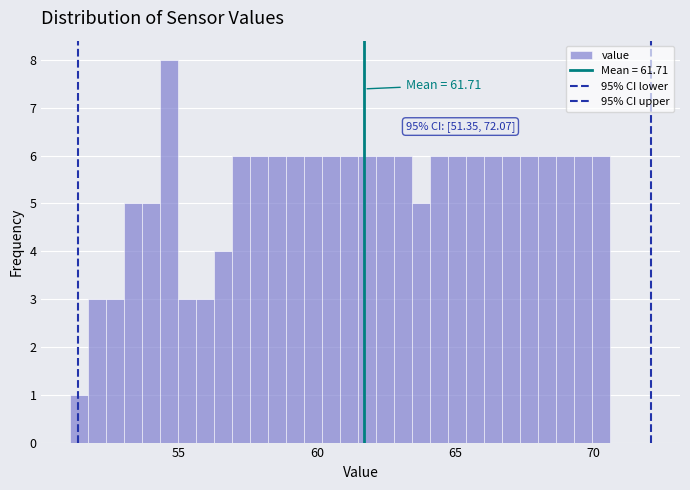

Around what value on the x-axis is the tallest bar? Give the approximate position of its centre, as read against the axis.

54.5